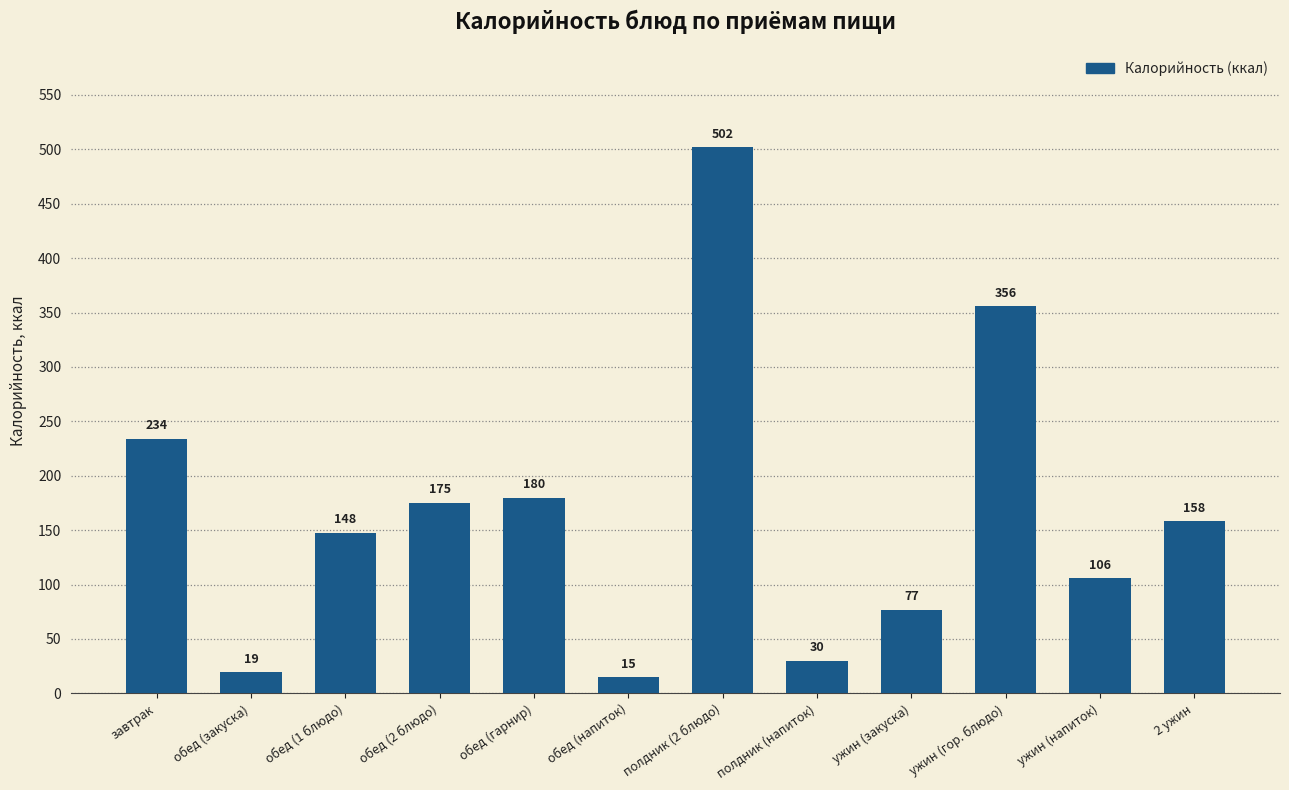

At which label is the value closest to 258?

завтрак